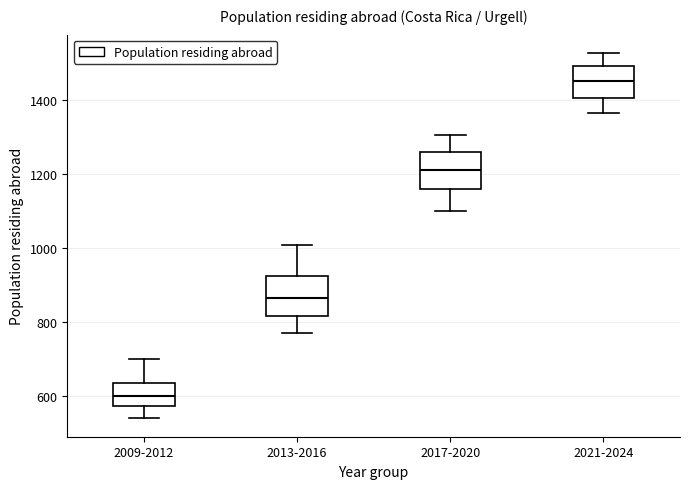

Where does the median line of the box for 2013-2016 sit on the y-axis? The values are not printed on the chart, so give them approximately, as read against the axis.

860